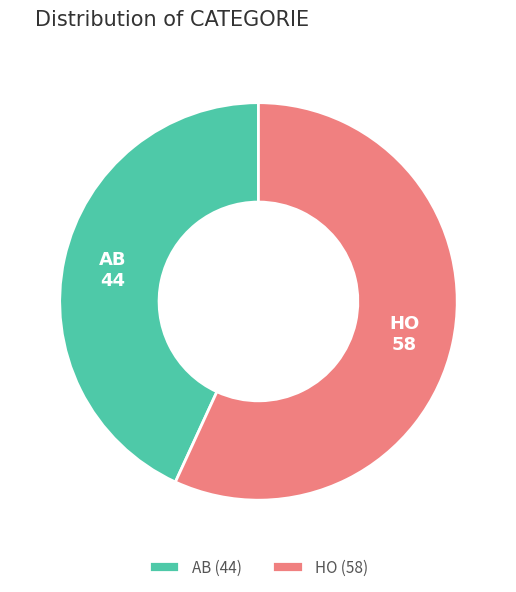

Approximately how many times larger is the value at HO (58) compared to AB (44)?

1.3